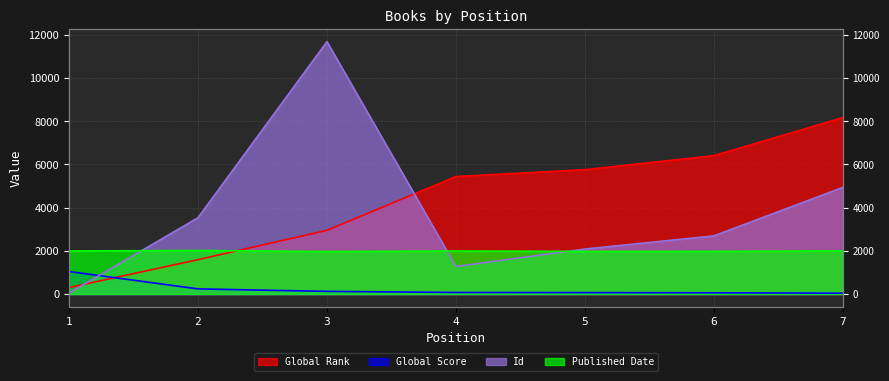

At which label does Global Score first exceed 75?

1